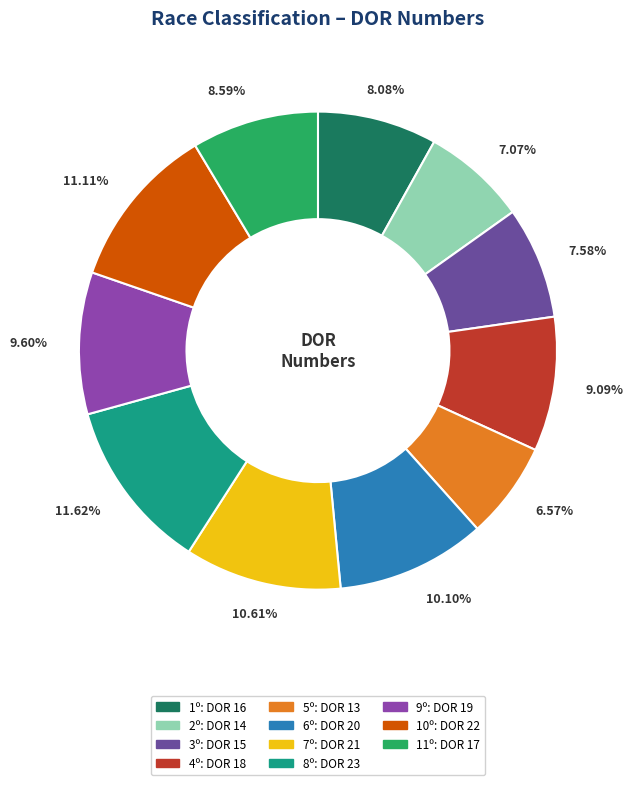

To the nearest percent, what percentage of the pie is 7º?

11%